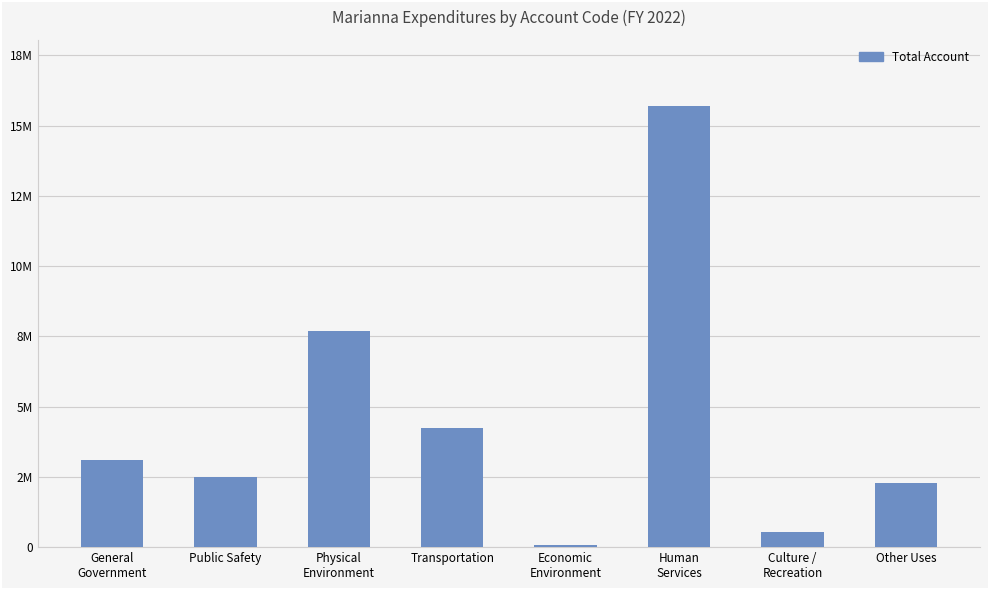

Rank the categories by value from highest to lowest.

Human
Services, Physical
Environment, Transportation, General
Government, Public Safety, Other Uses, Culture /
Recreation, Economic
Environment